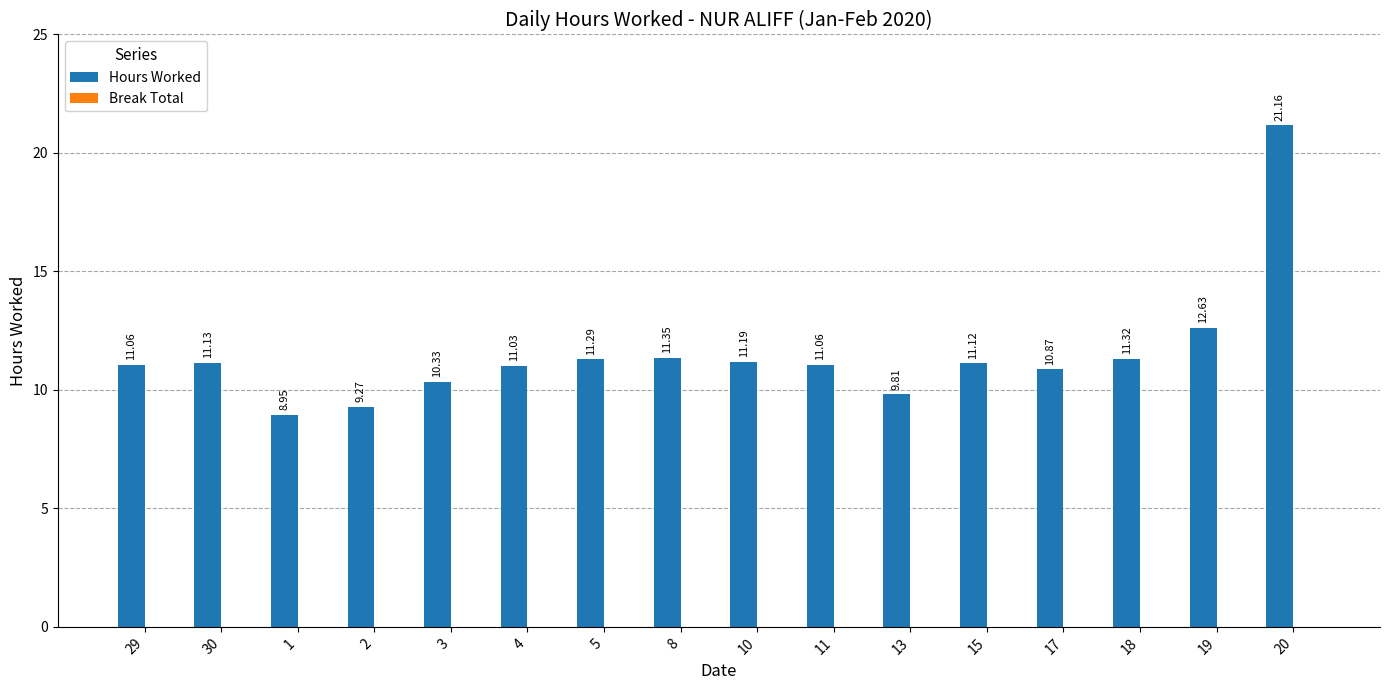

What is the change in value from 29 to 10?

+0.1